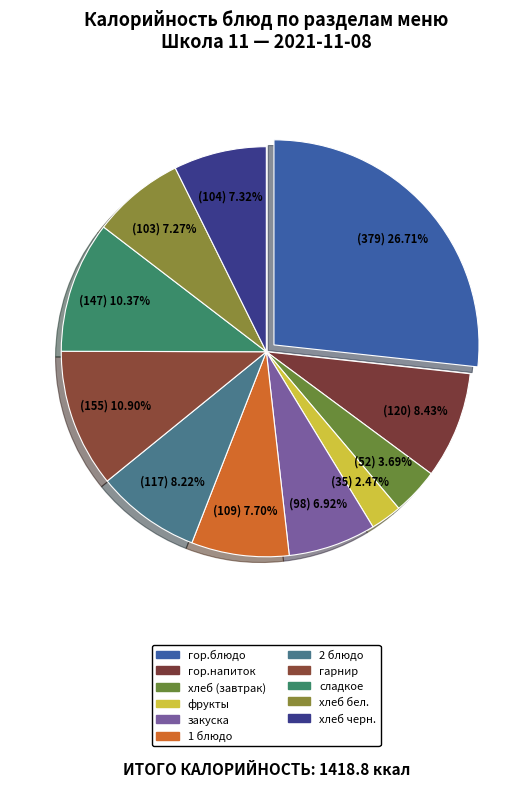

How many slices are in this pie chart?

11